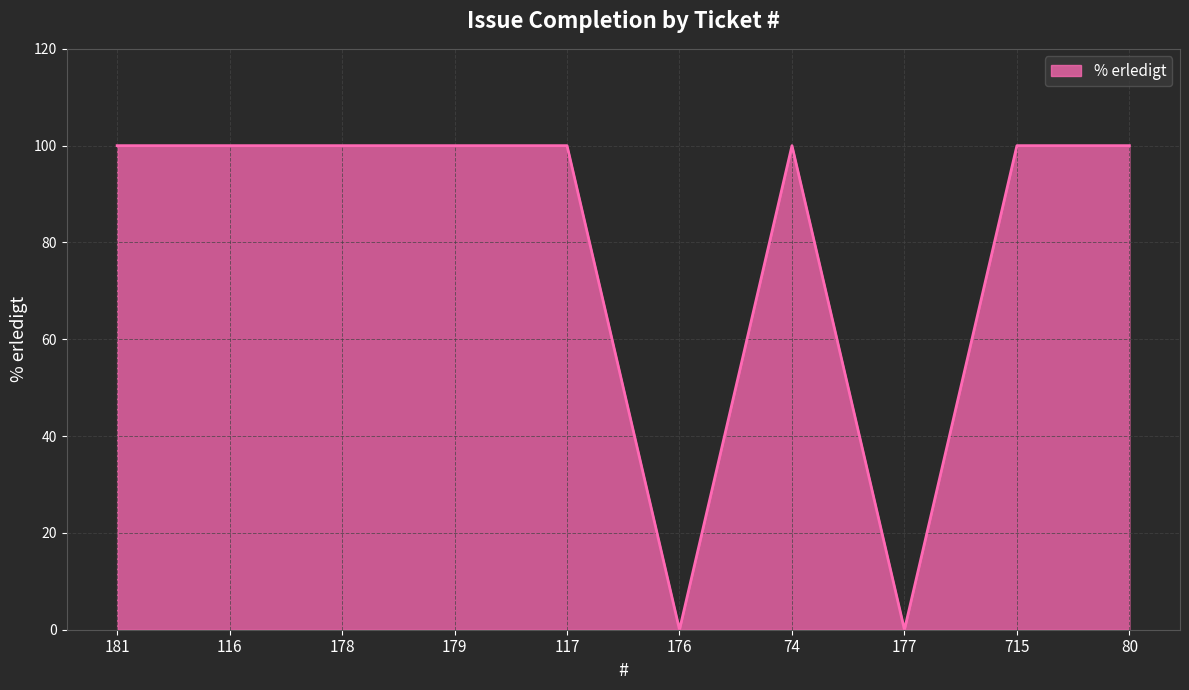

What position from the right is 116?

9